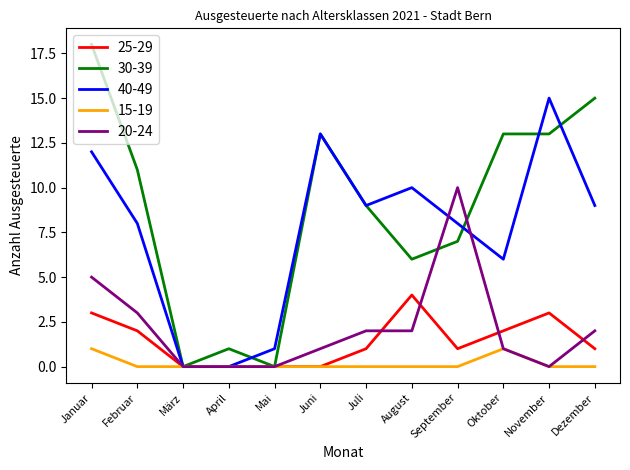

At which label does 40-49 first exceed 9?

Januar